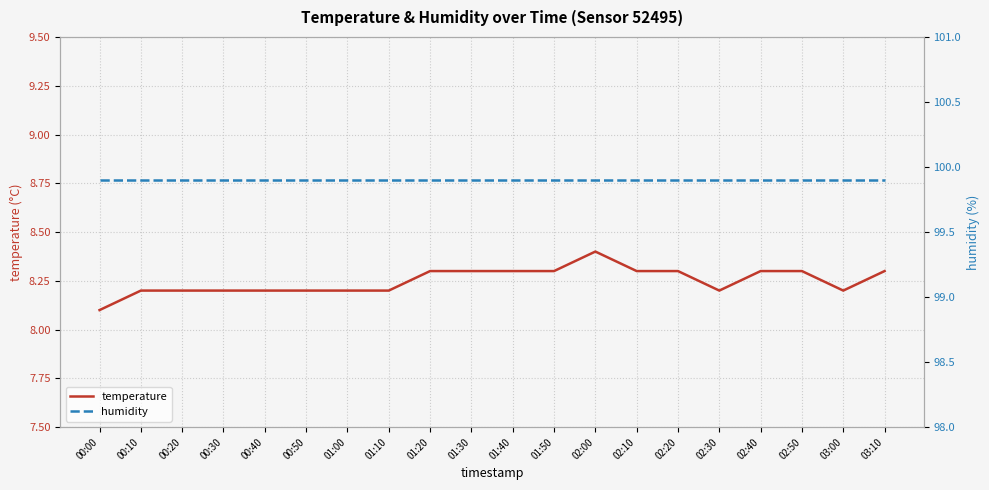

What is the approximate value of humidity at 02:10?

99.9